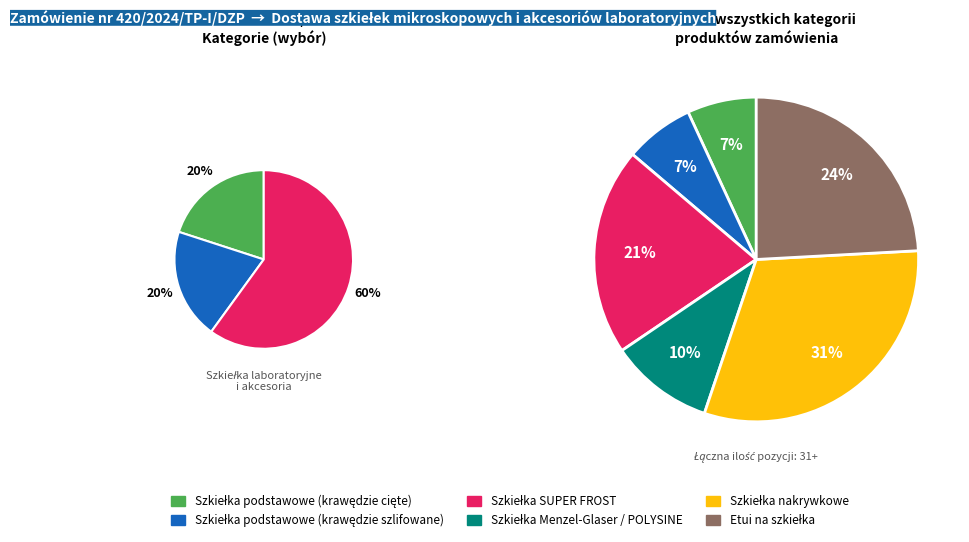

Rank the categories by value from highest to lowest.

Szkiełka nakrywkowe, Etui na szkiełka, Szkiełka SUPER FROST, Szkiełka Menzel-Glaser / POLYSINE, Szkiełka podstawowe (krawędzie cięte), Szkiełka podstawowe (krawędzie szlifowane)